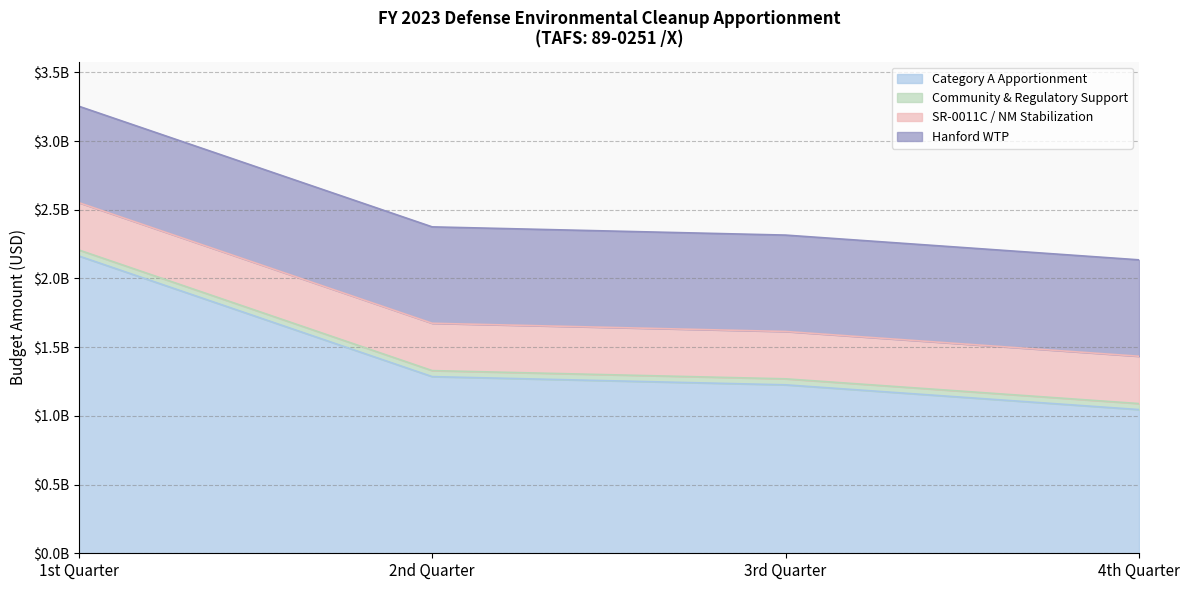

True or false: Hanford WTP has a value of 701586344 at 2nd Quarter.

True